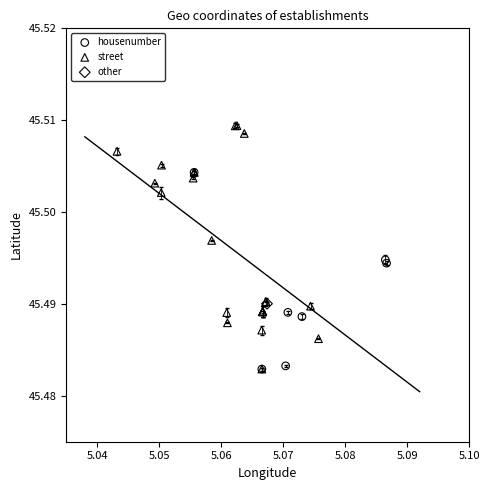

What are all the series names shown in the legend?

housenumber, street, other